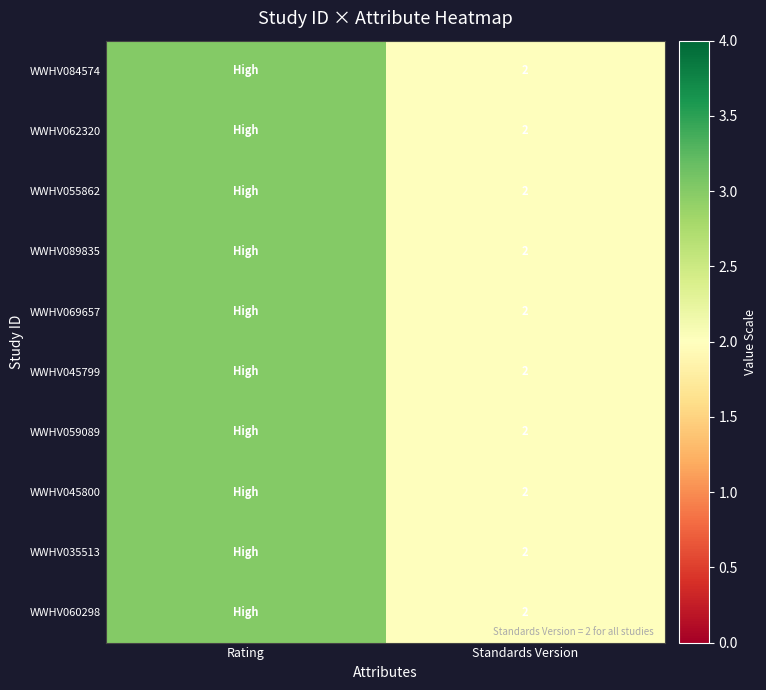

The value of WWHV062320 at Standards Version is 2. True or false?

True